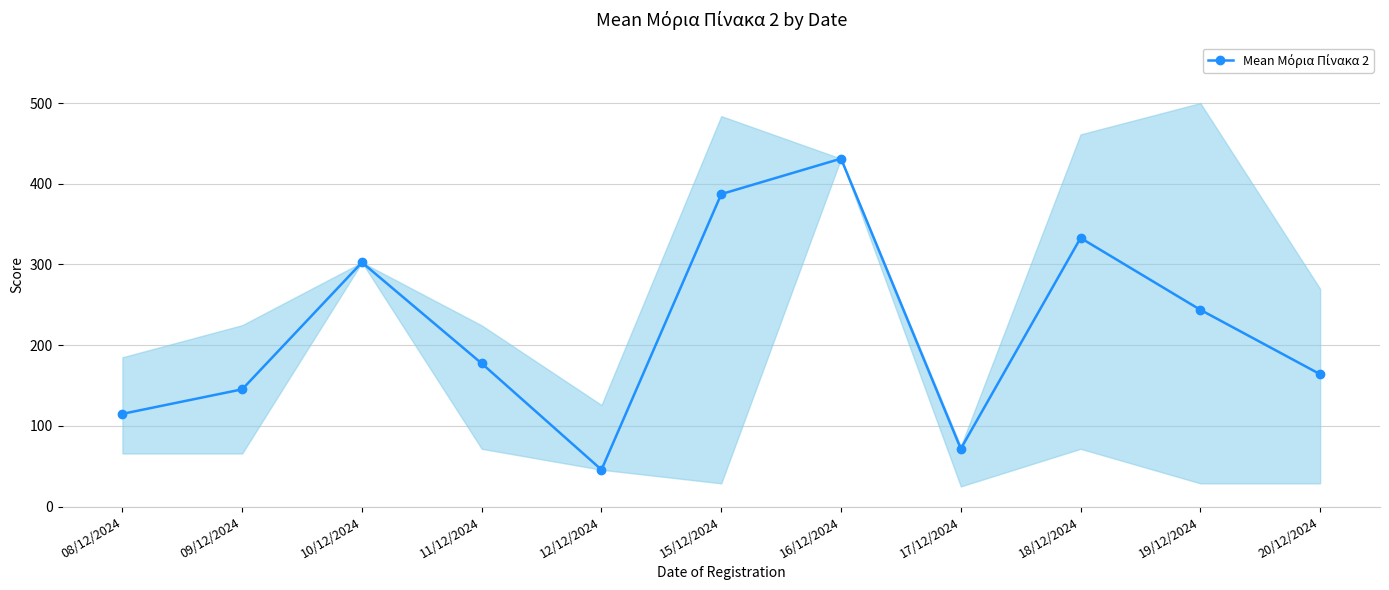

How many lines are shown in the chart?

1